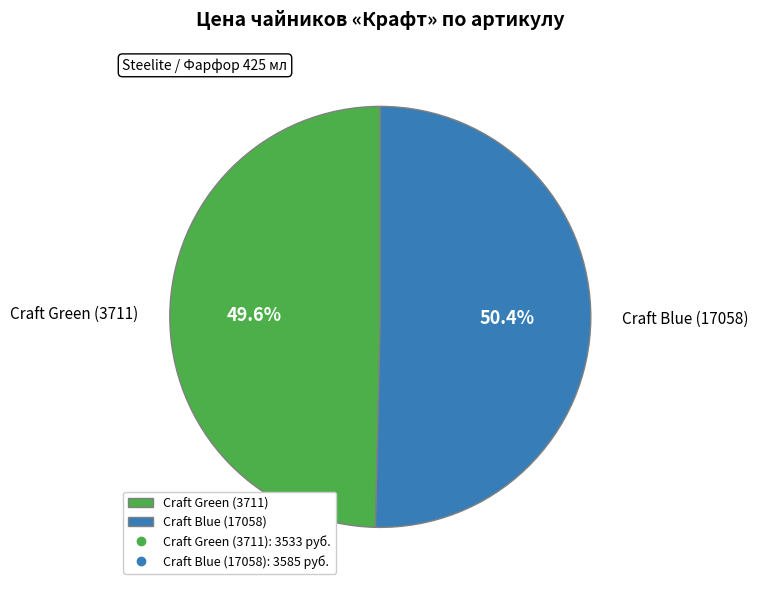

To the nearest percent, what is the difference between the largest and smallest slice percentages?

1%